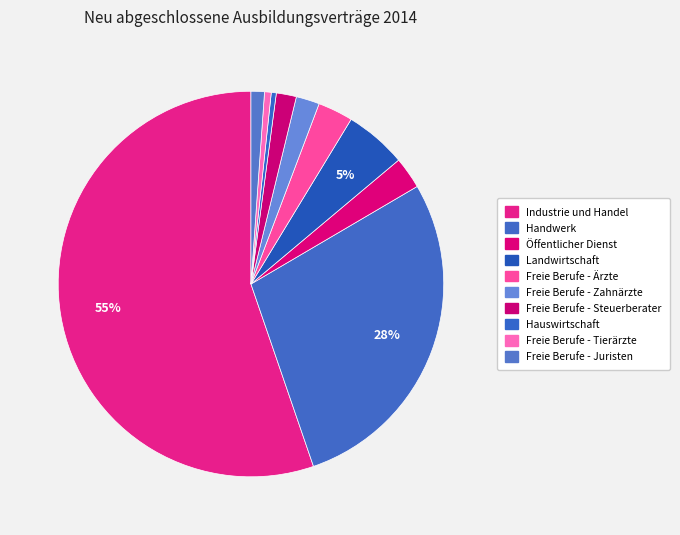

Between Freie Berufe - Ärzte and Freie Berufe - Juristen, which is larger?

Freie Berufe - Ärzte